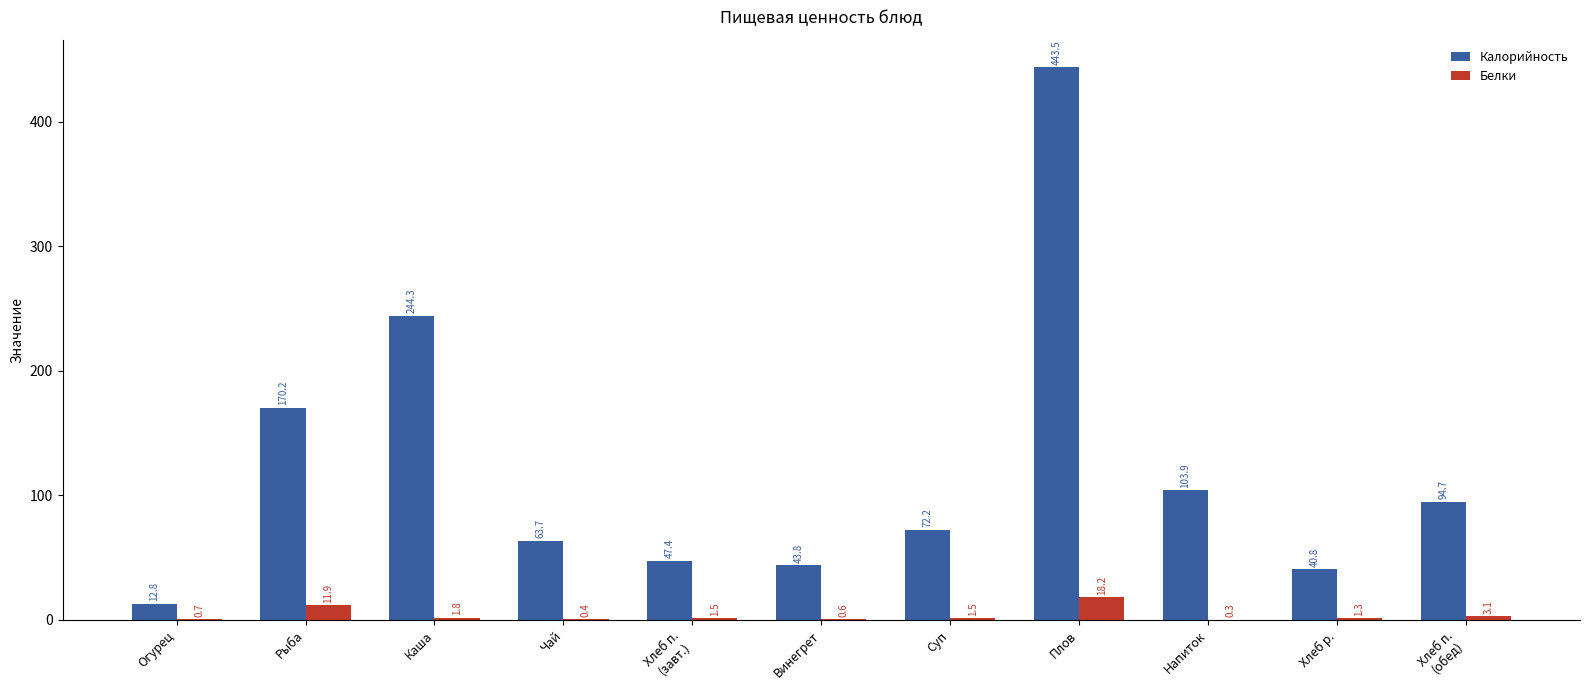

What are all the series names shown in the legend?

Калорийность, Белки